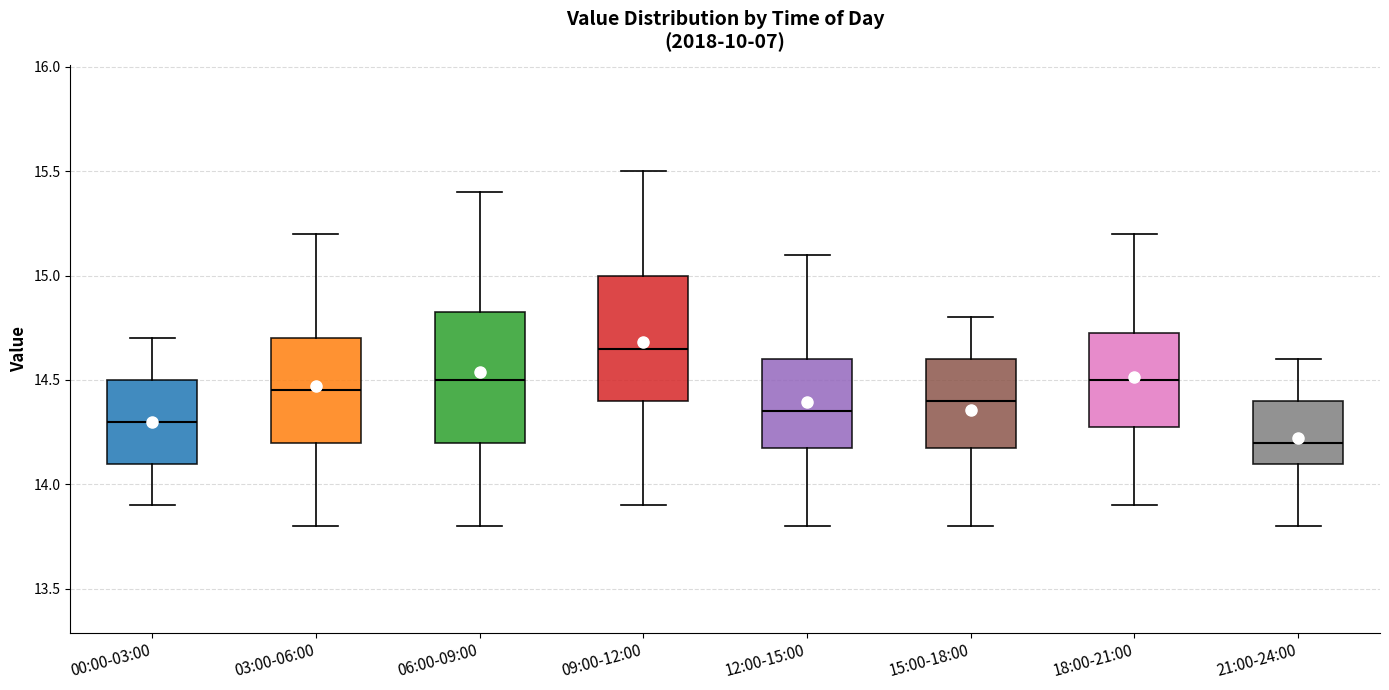

Reading left to right, transcribe this box plot: for each box, give where its median line is, the range the box spans, and where its two whiskers end, as read against the y-axis. The values are not printed on the chart, so give them approximately, as read against the axis.

00:00-03:00: median 14.30, box 14.10 to 14.50, whiskers 13.90 to 14.70
03:00-06:00: median 14.45, box 14.20 to 14.70, whiskers 13.80 to 15.20
06:00-09:00: median 14.50, box 14.20 to 14.85, whiskers 13.80 to 15.40
09:00-12:00: median 14.65, box 14.40 to 15.00, whiskers 13.90 to 15.50
12:00-15:00: median 14.35, box 14.20 to 14.60, whiskers 13.80 to 15.10
15:00-18:00: median 14.40, box 14.20 to 14.60, whiskers 13.80 to 14.80
18:00-21:00: median 14.50, box 14.30 to 14.75, whiskers 13.90 to 15.20
21:00-24:00: median 14.20, box 14.10 to 14.40, whiskers 13.80 to 14.60